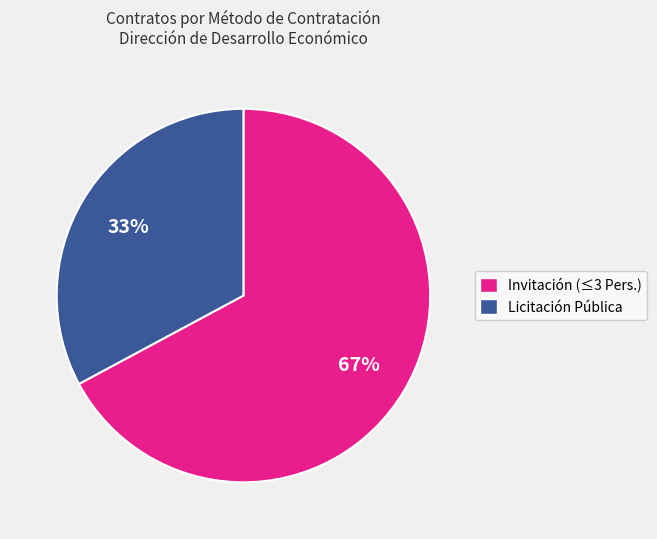

To the nearest percent, what is the difference between the largest and smallest slice percentages?

34%